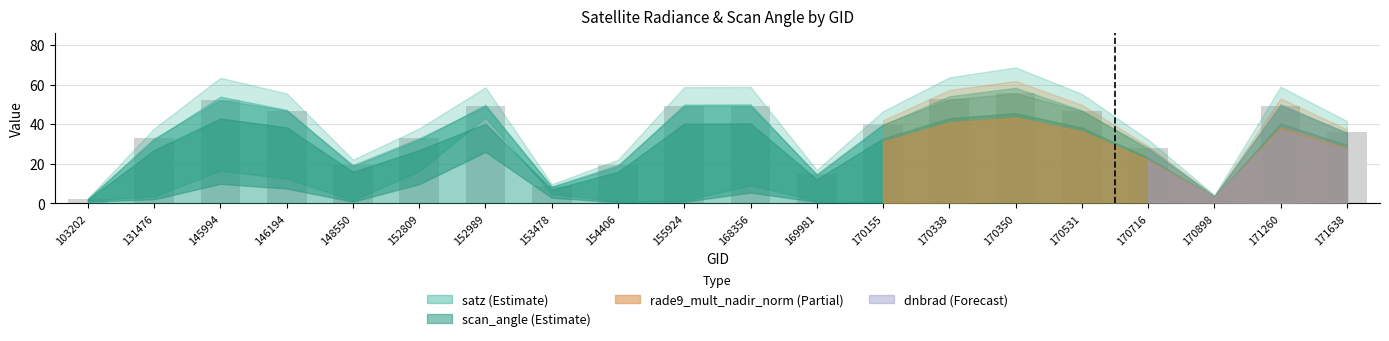

At which label does the data first exceed 39?

145994